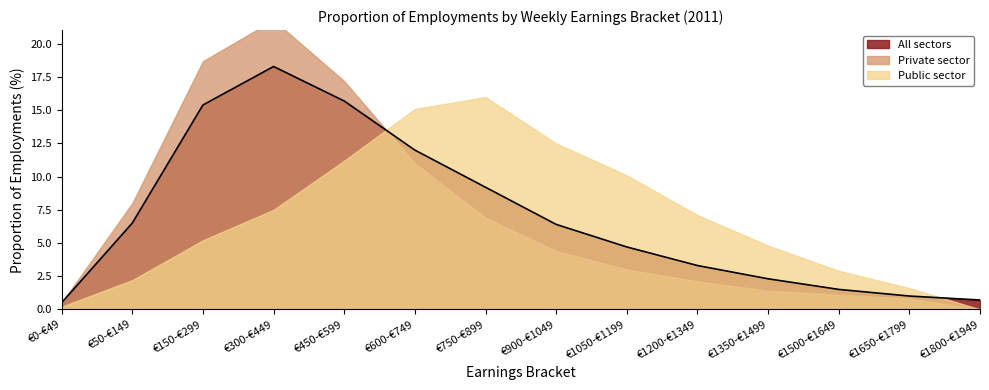

What is the difference between the second highest and minimum values in the All sectors series?

15.2